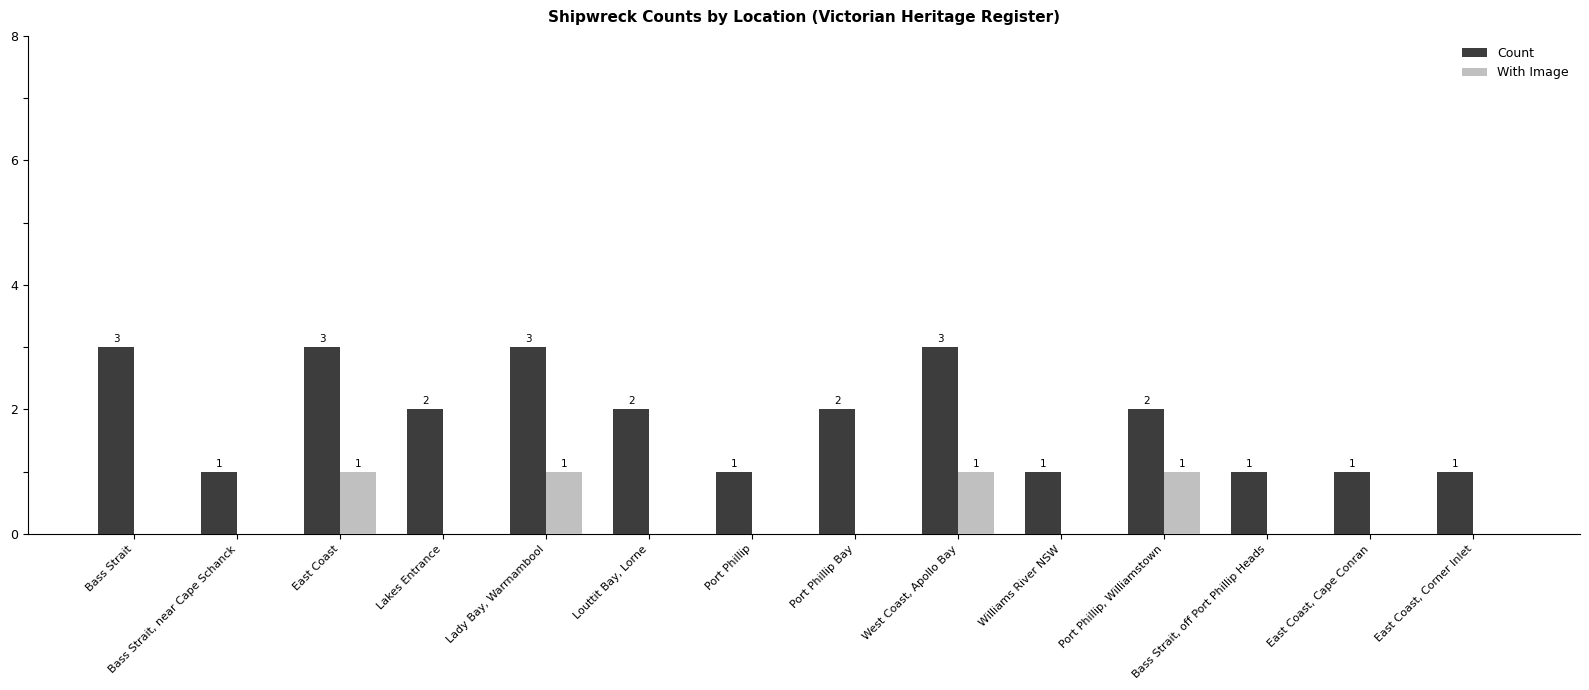

What is the sum of all With Image values?

4